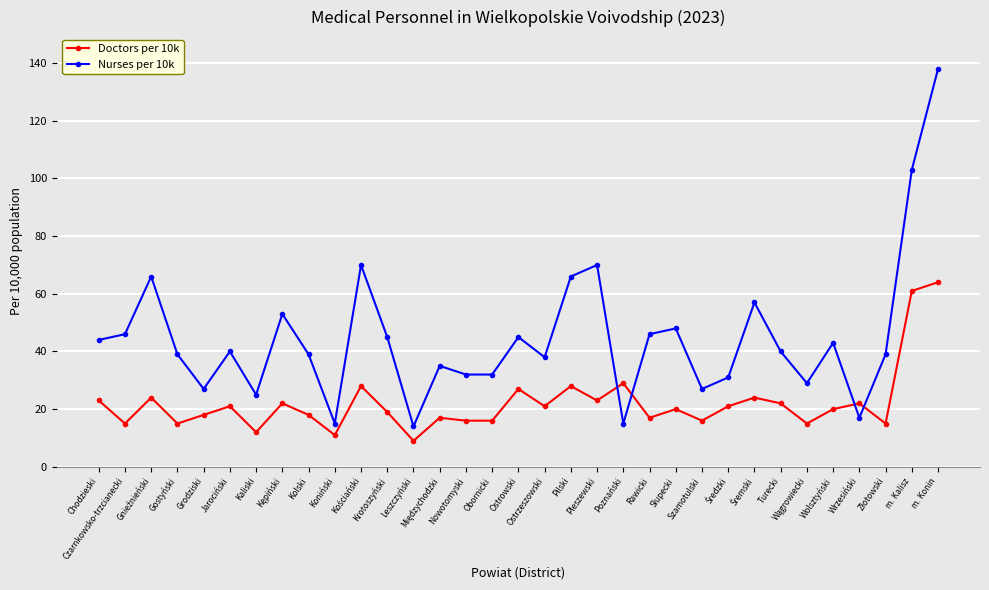

Which series has the largest range (max minus min)?

Nurses per 10k